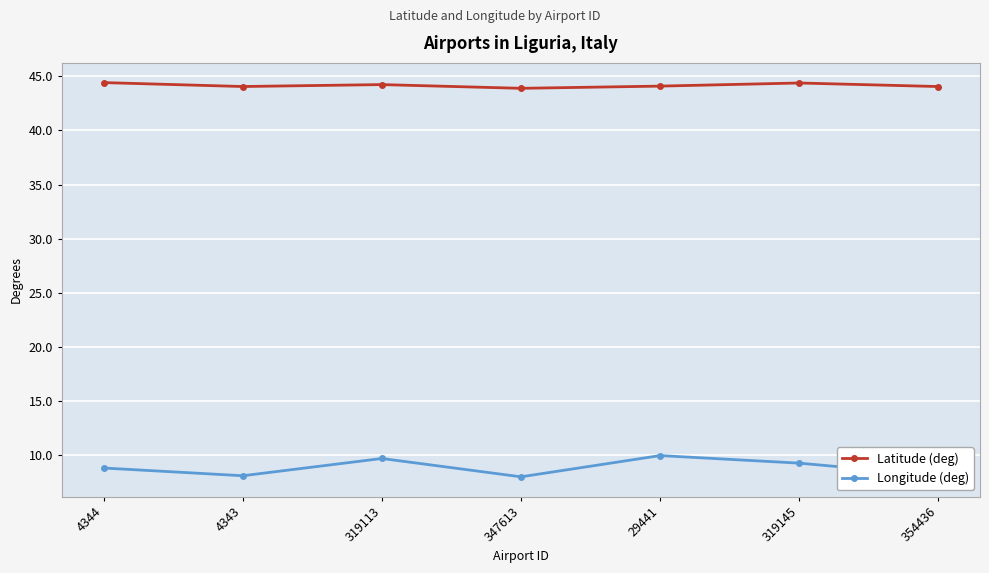

What is the total value across all series at 4344?

53.3